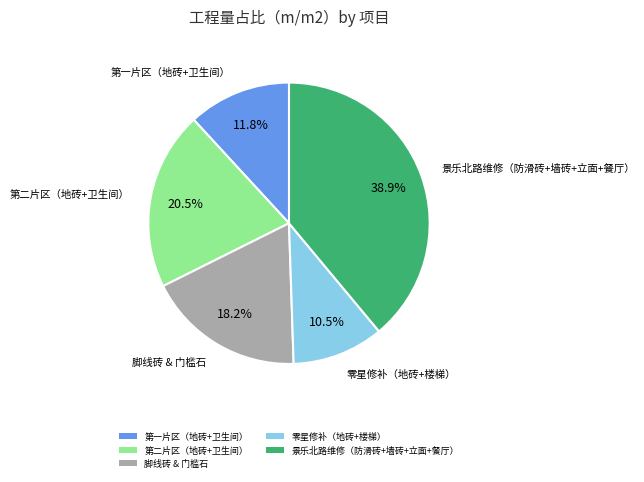

What is the largest slice in the pie chart?

景乐北路维修（防滑砖+墙砖+立面+餐厅）